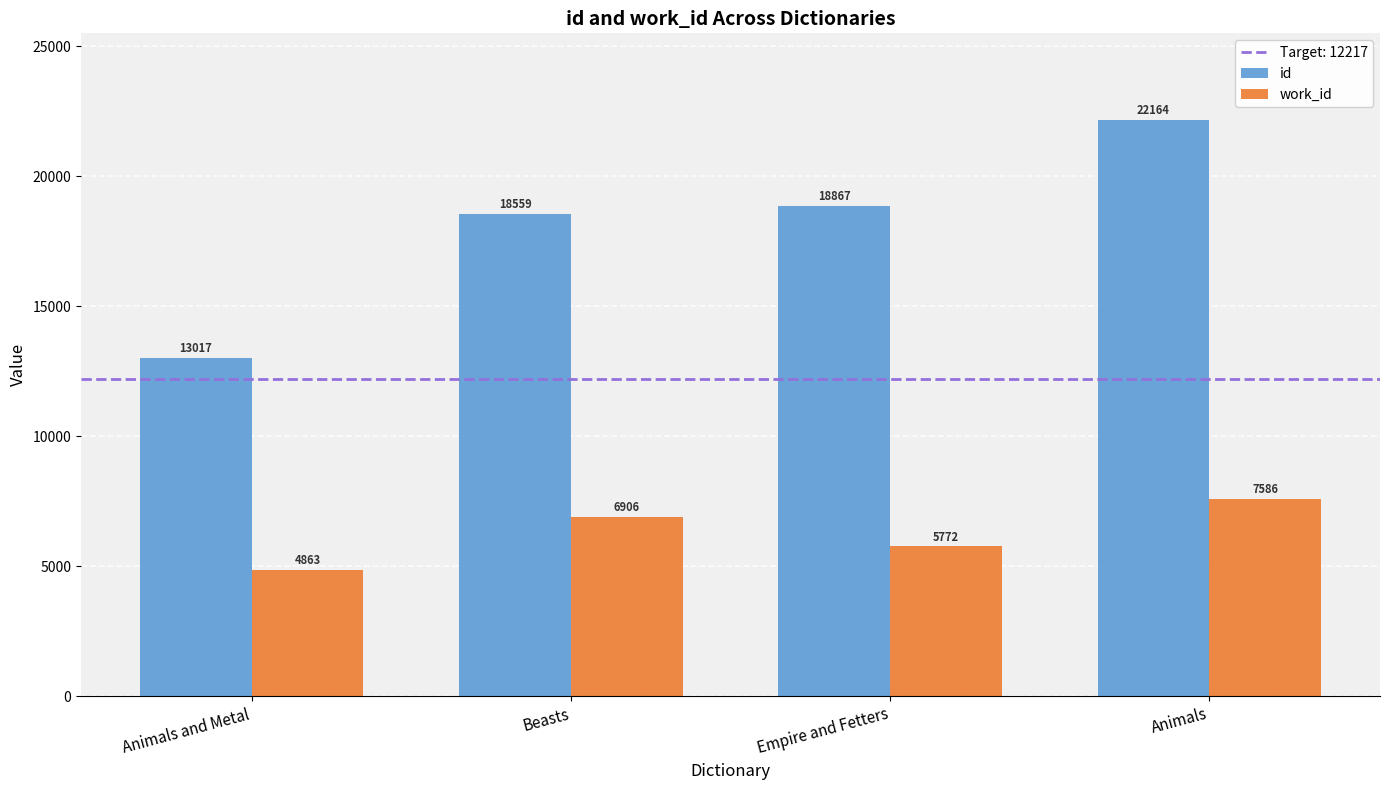

Between Animals and Metal and Animals, which series saw the biggest shift?

id